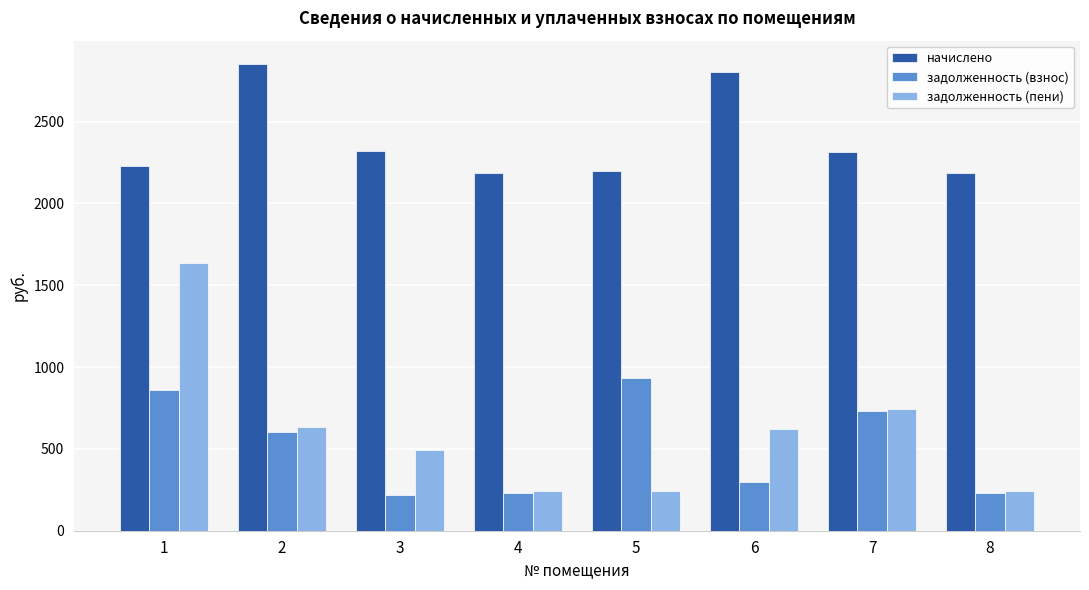

Is the value of задолженность (взнос) at 6 greater than the value of начислено at 3?

No